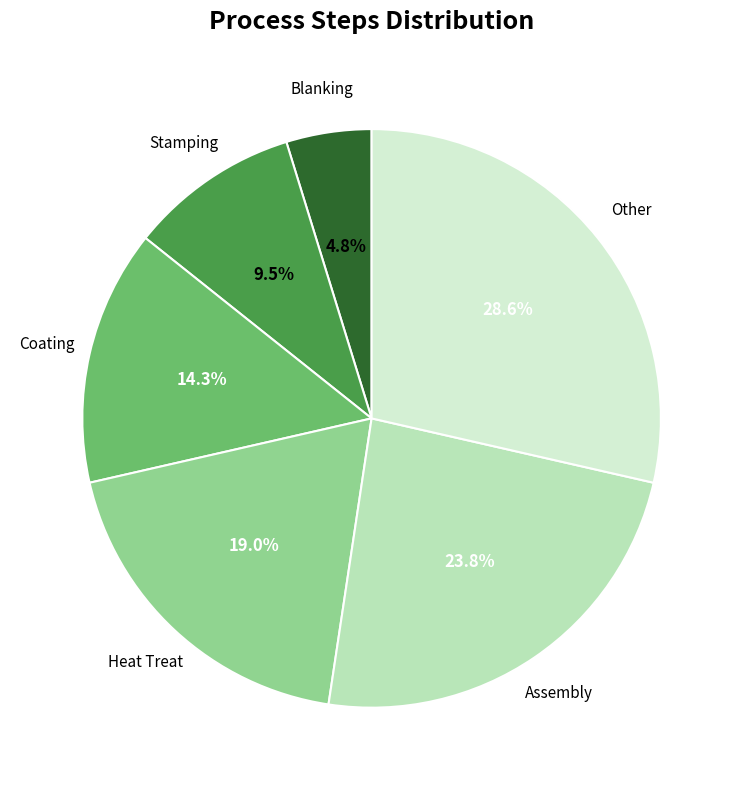

Is Coating the majority of the pie?

No